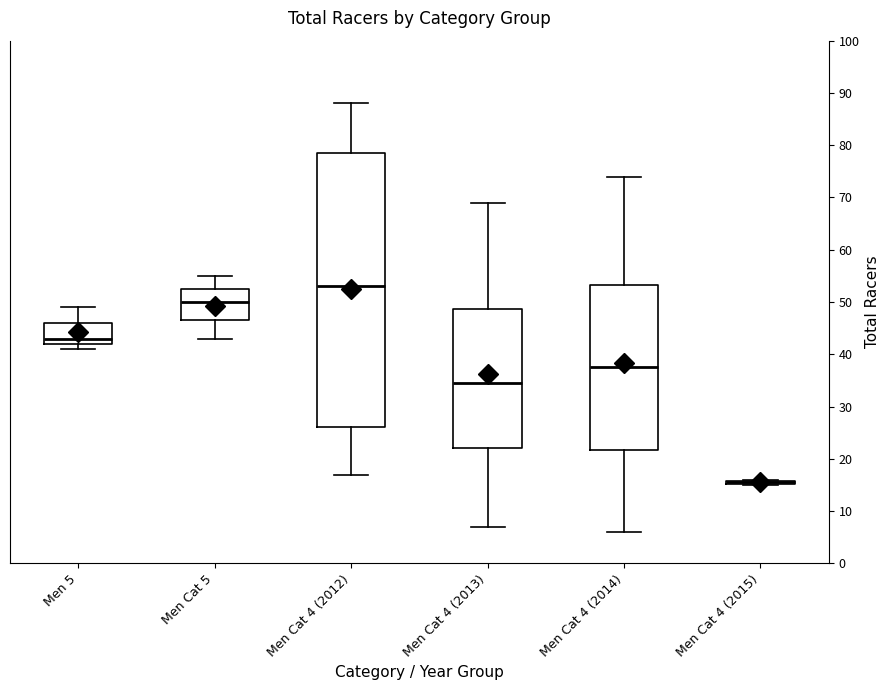

Comparing the boxes themselves (not the whiskers), which one is the tallest?

Men Cat 4 (2012)